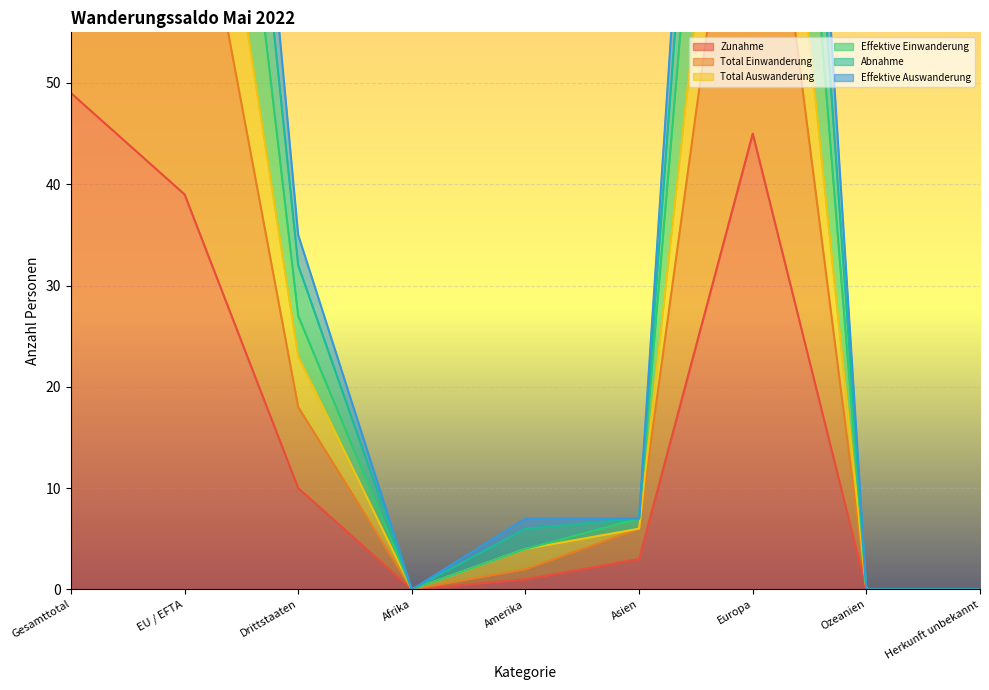

How many lines are shown in the chart?

6